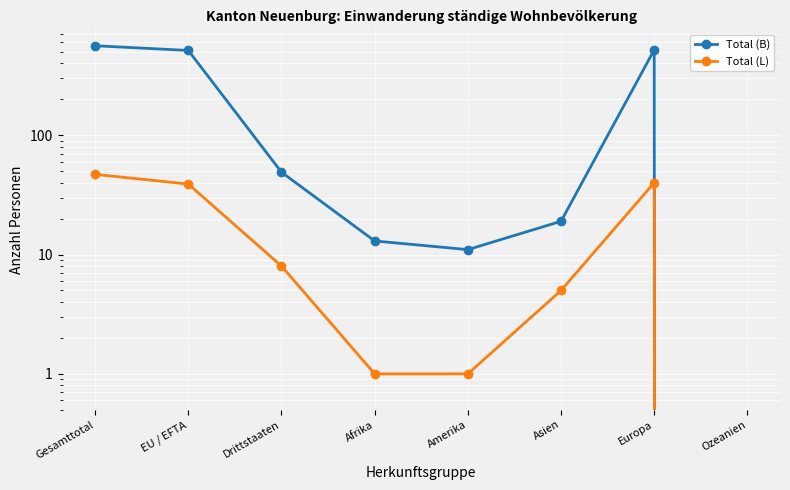

Which series changed the most between Drittstaaten and Afrika?

Total (B)